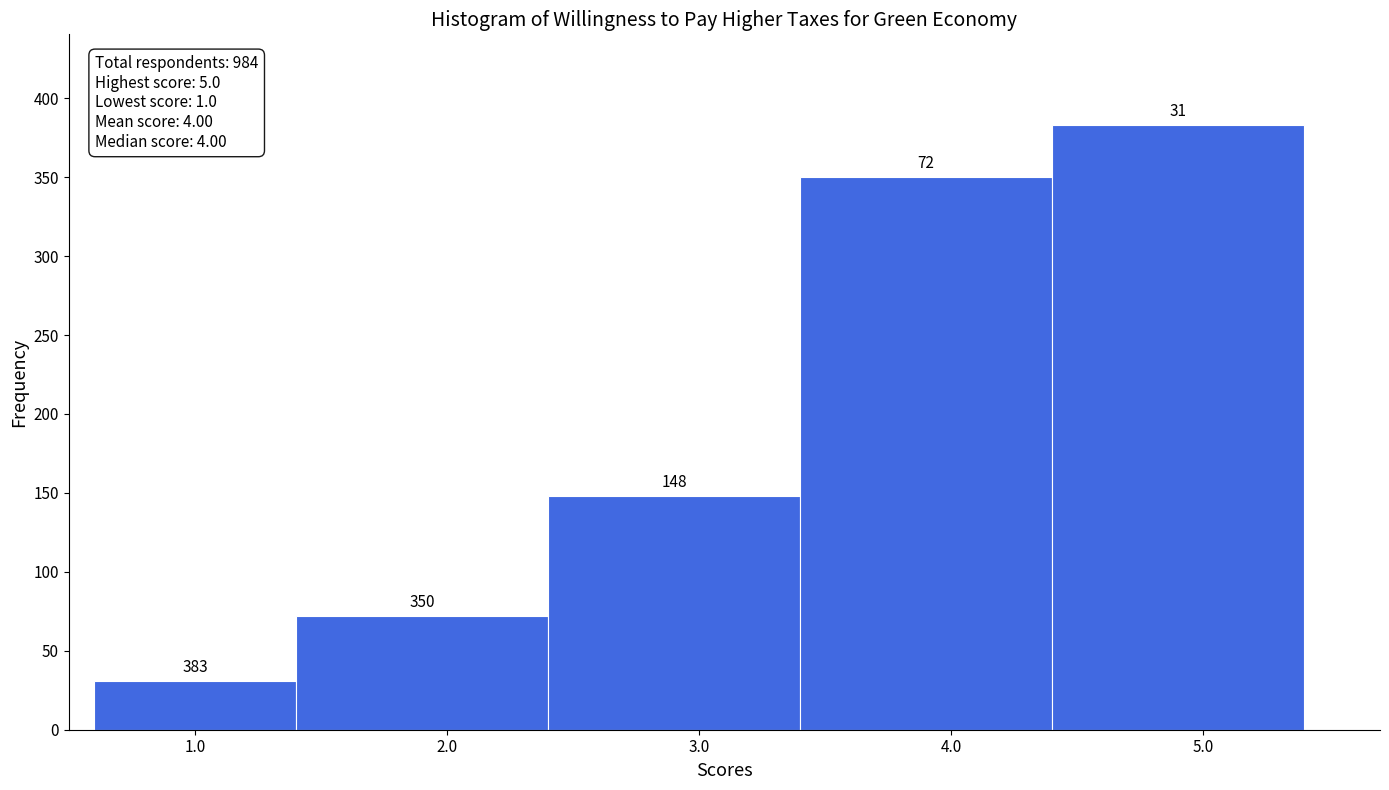

Reading left to right, transcribe this chart: for each bar, give the range it covers on the x-axis and its height.

0.6 to 1.4: 31
1.4 to 2.4: 72
2.4 to 3.4: 148
3.4 to 4.4: 350
4.4 to 5.4: 383